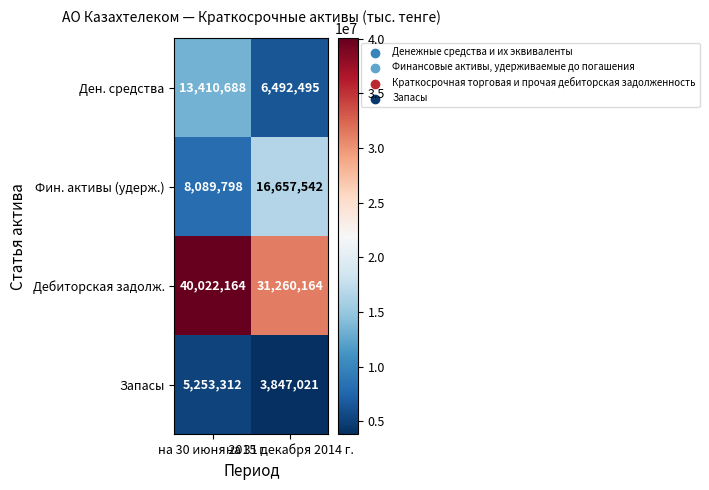

What is the sum of all Ден. средства values?

19903183